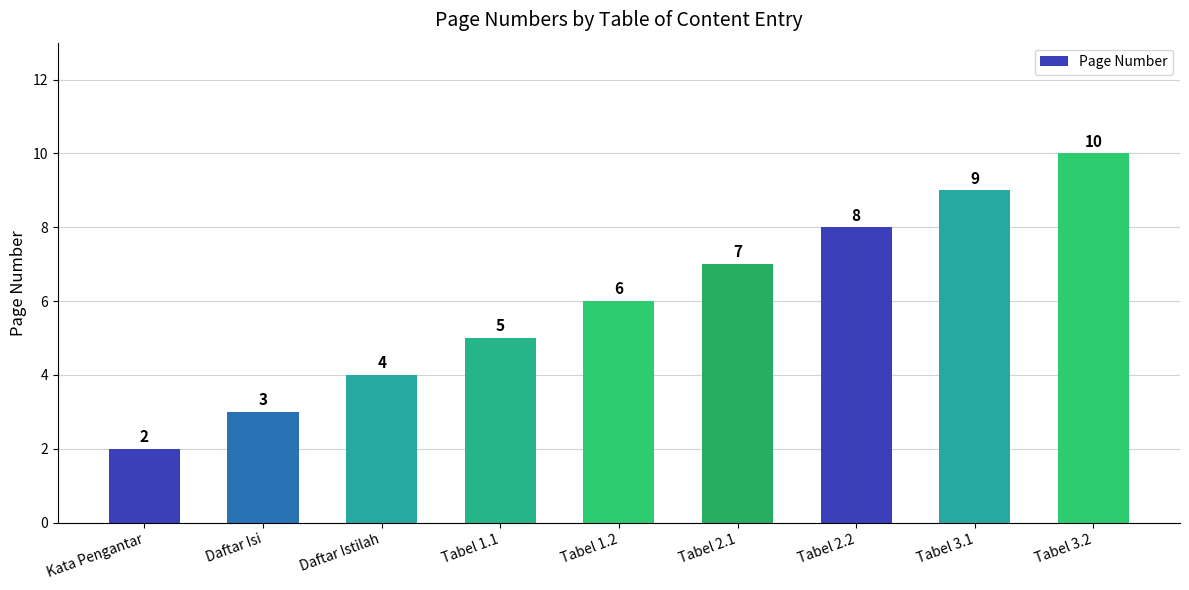

Approximately how many times larger is the value at Tabel 3.1 compared to Tabel 2.1?

1.3